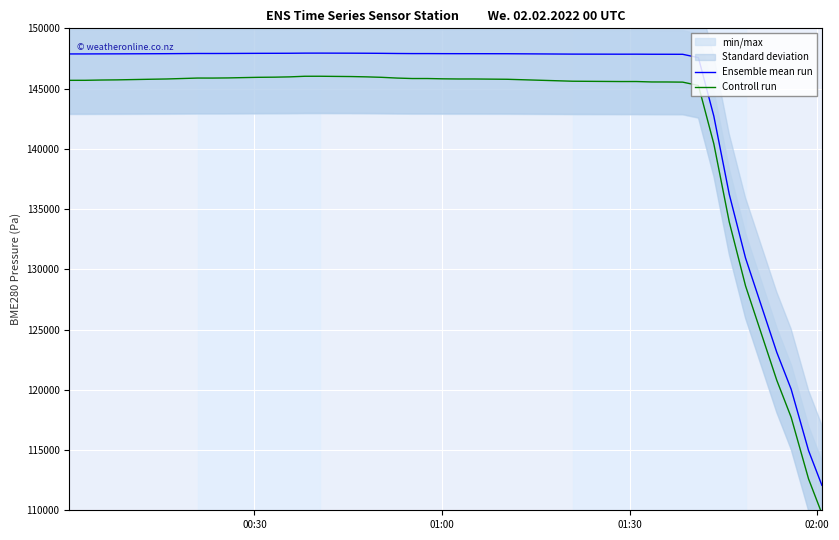

True or false: Controll run and Ensemble mean run cross at least once.

False